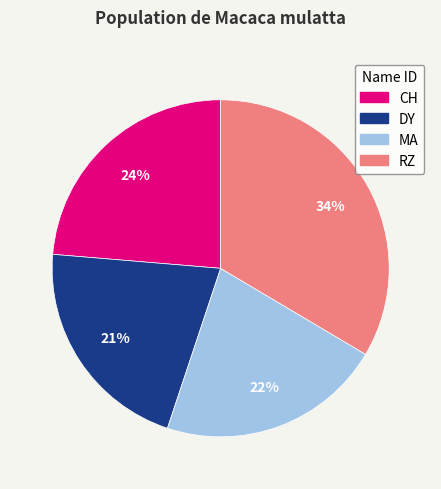

Is the sum of MA and DY greater than half?

No